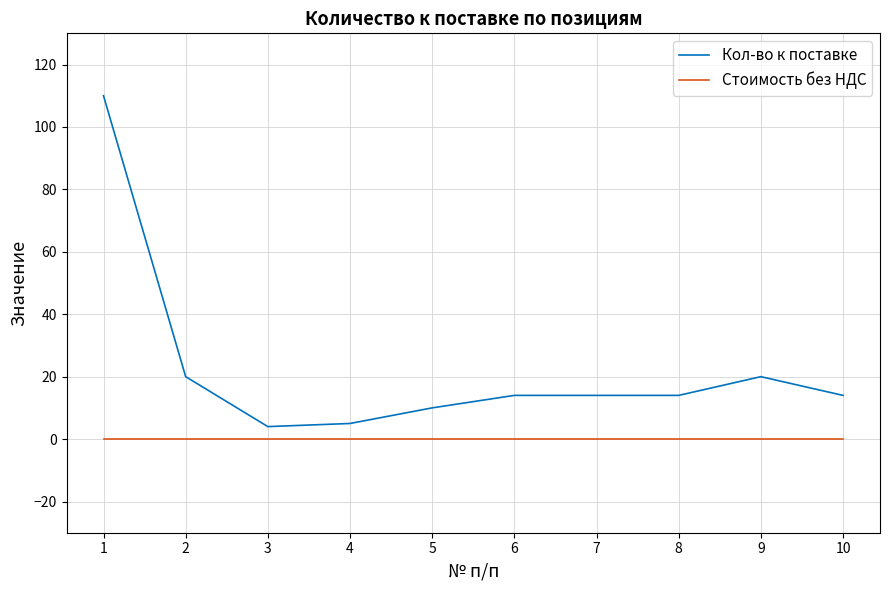

Which series has the largest total across all categories?

Кол-во к поставке